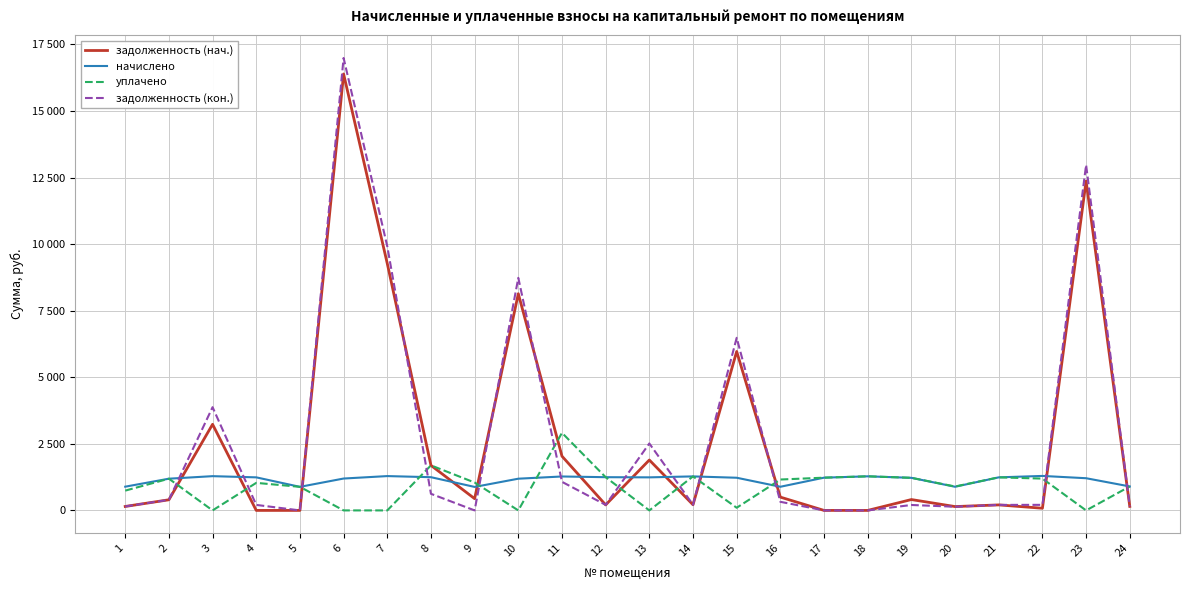

How many interior local peaks does the начислено series have?

6